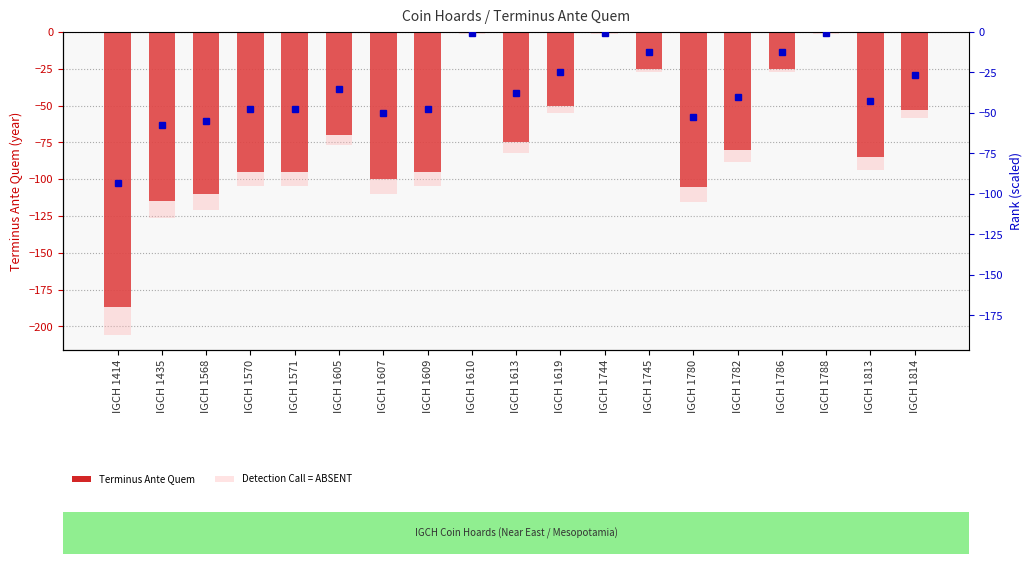

Rank the series by their maximum value, from lowest to highest.

Detection Call = ABSENT, Terminus Ante Quem